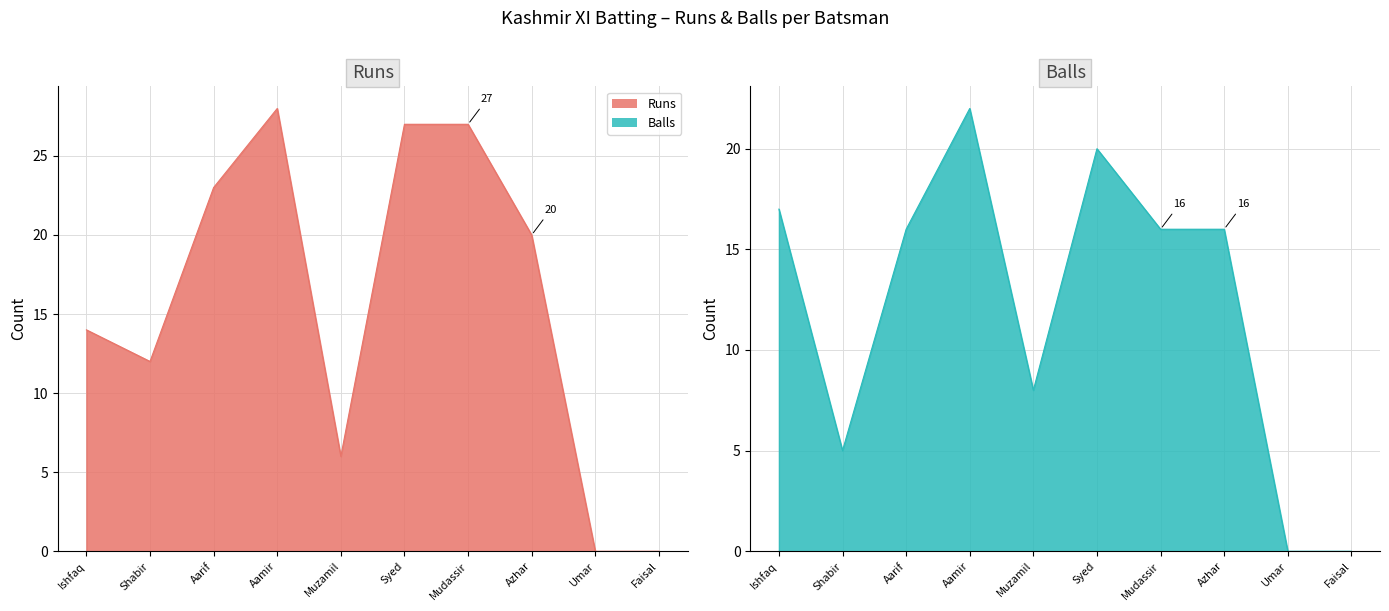

How many interior local peaks does the Runs series have?

1